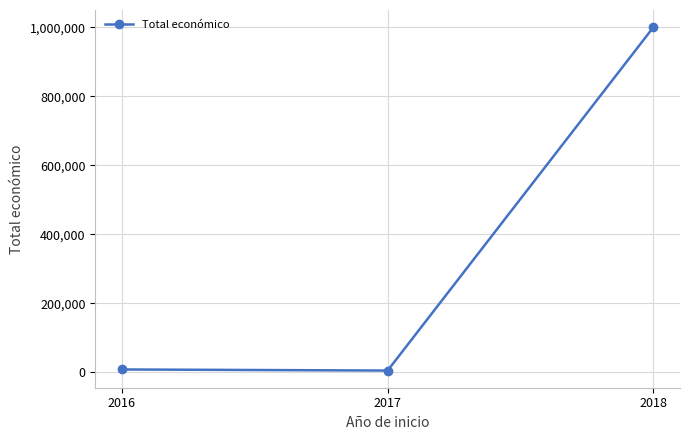

The chart shows a value of 999992 at 2018. True or false?

True